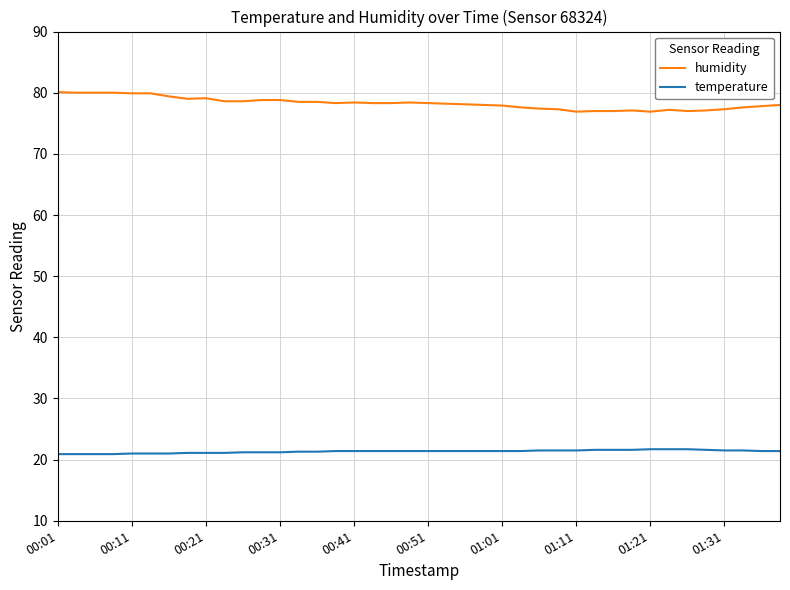

List the series in order of their overall mean, lowest first.

temperature, humidity